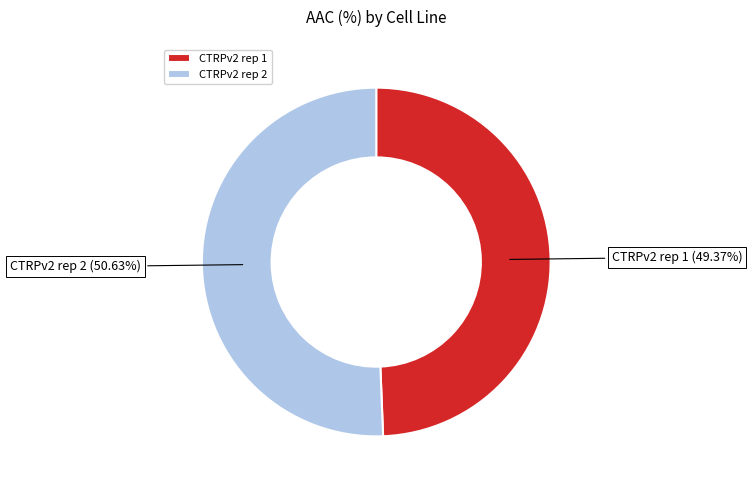

True or false: CTRPv2 rep 1 accounts for 49% of the total.

True